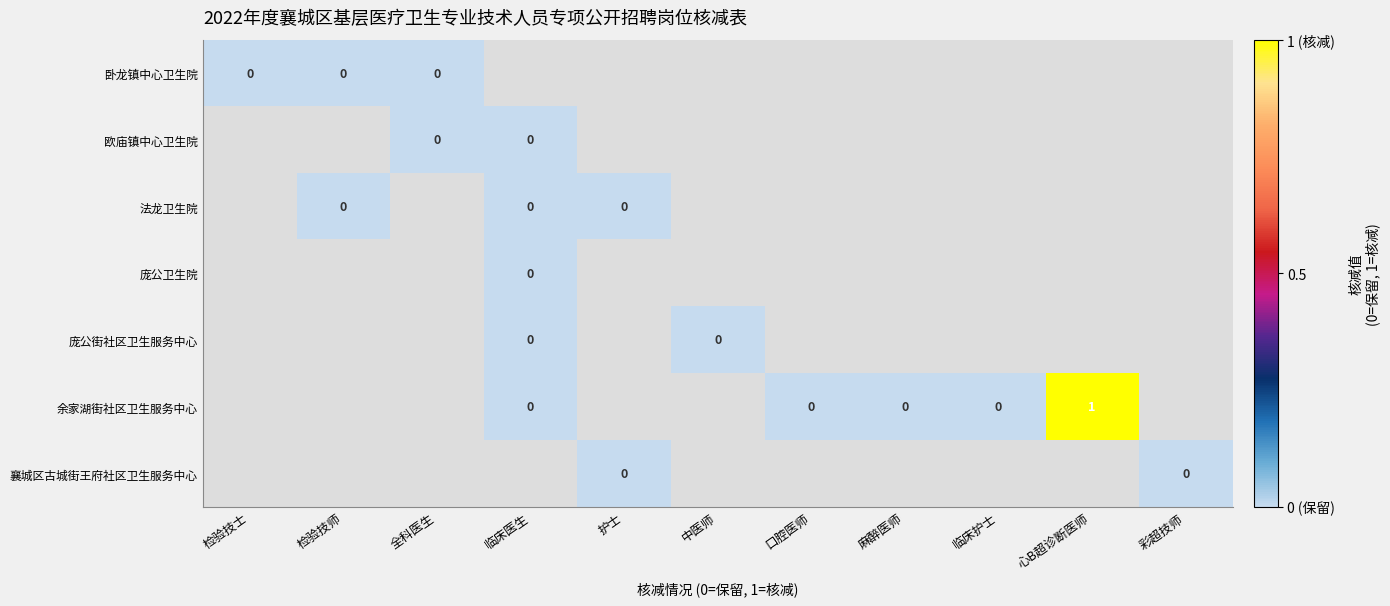

Which has a higher value, 临床医生 or 检验技士?

检验技士